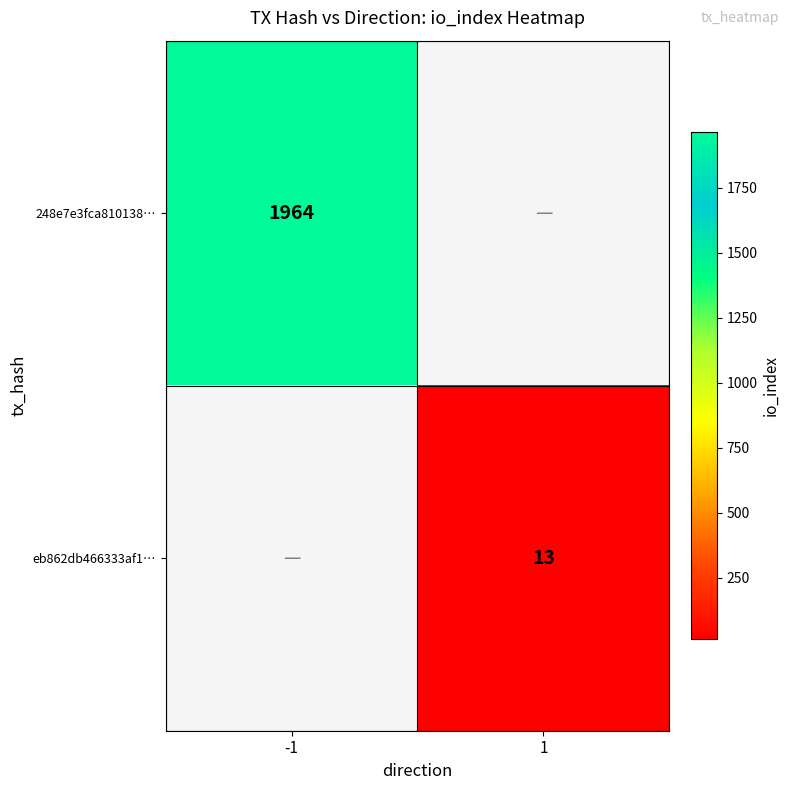

The value of eb862db466333af1… at 1 is 13. True or false?

True